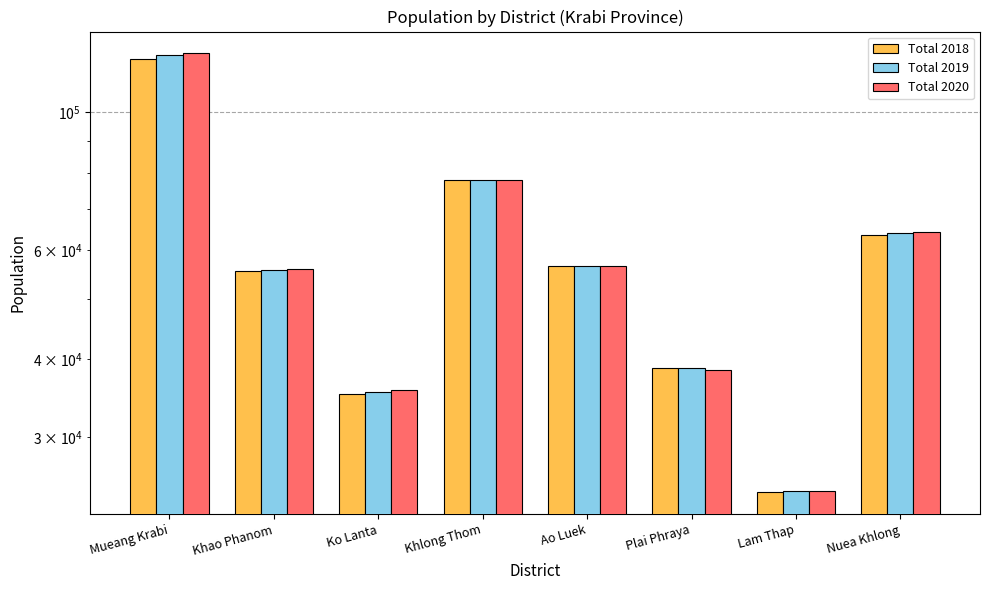

How many bars are there in each group?

3